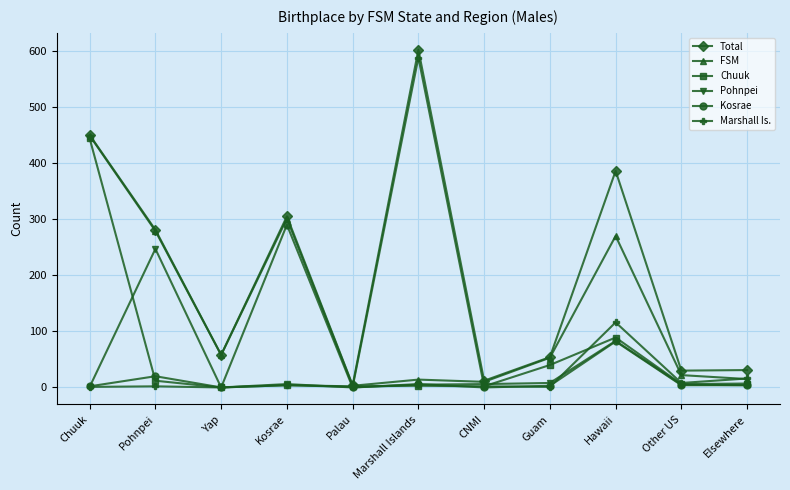

What is the value of the Total point at the 9th from the left?

386